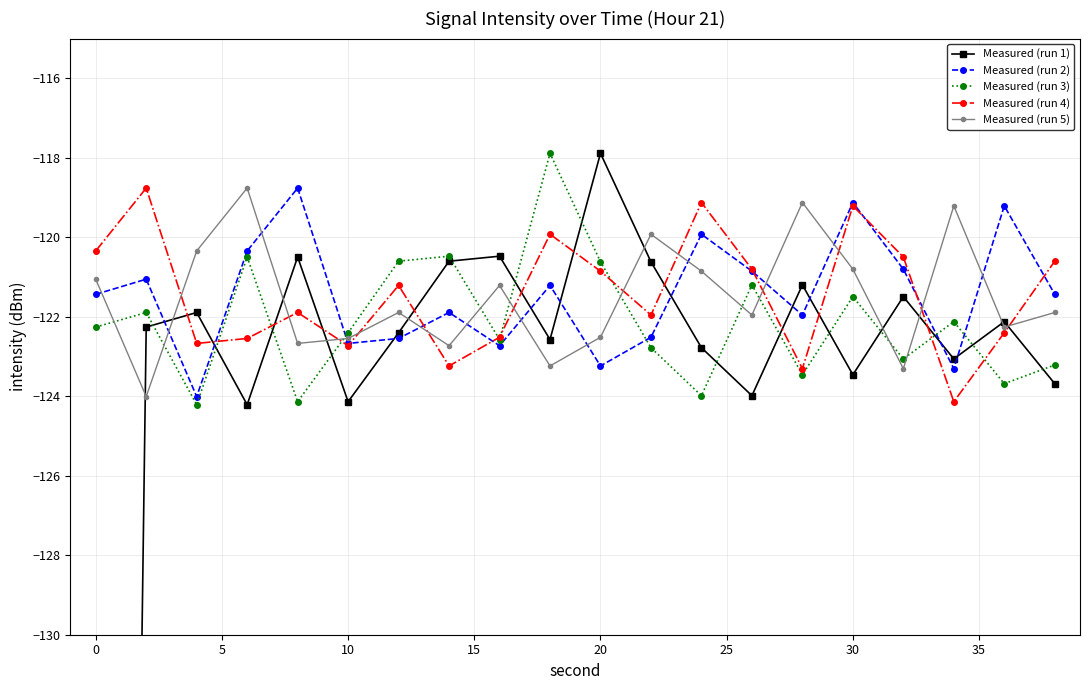

What is the value of the Measured (run 1) point at the 20th from the left?

-123.7